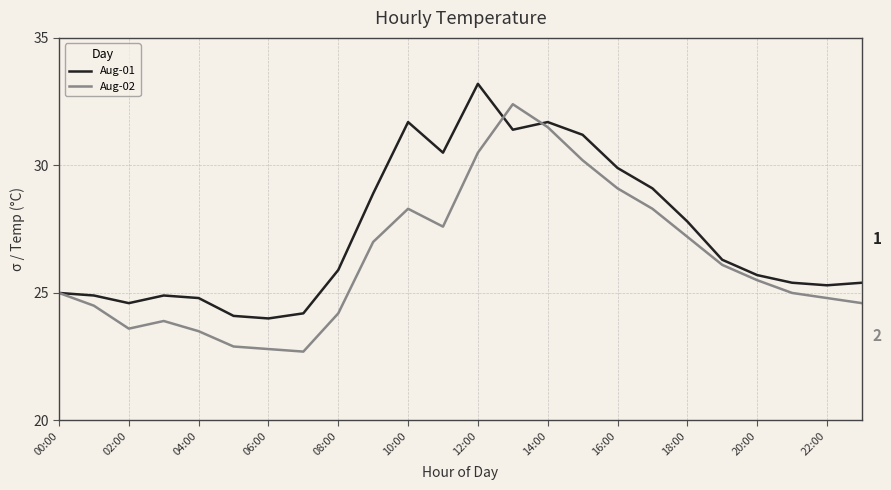

What is the smallest value displayed?

22.7